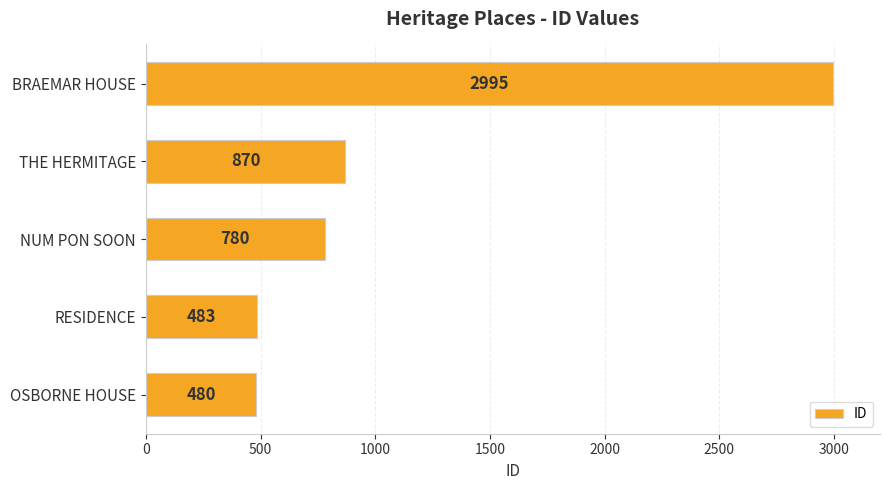

What is the approximate value at THE HERMITAGE?

870